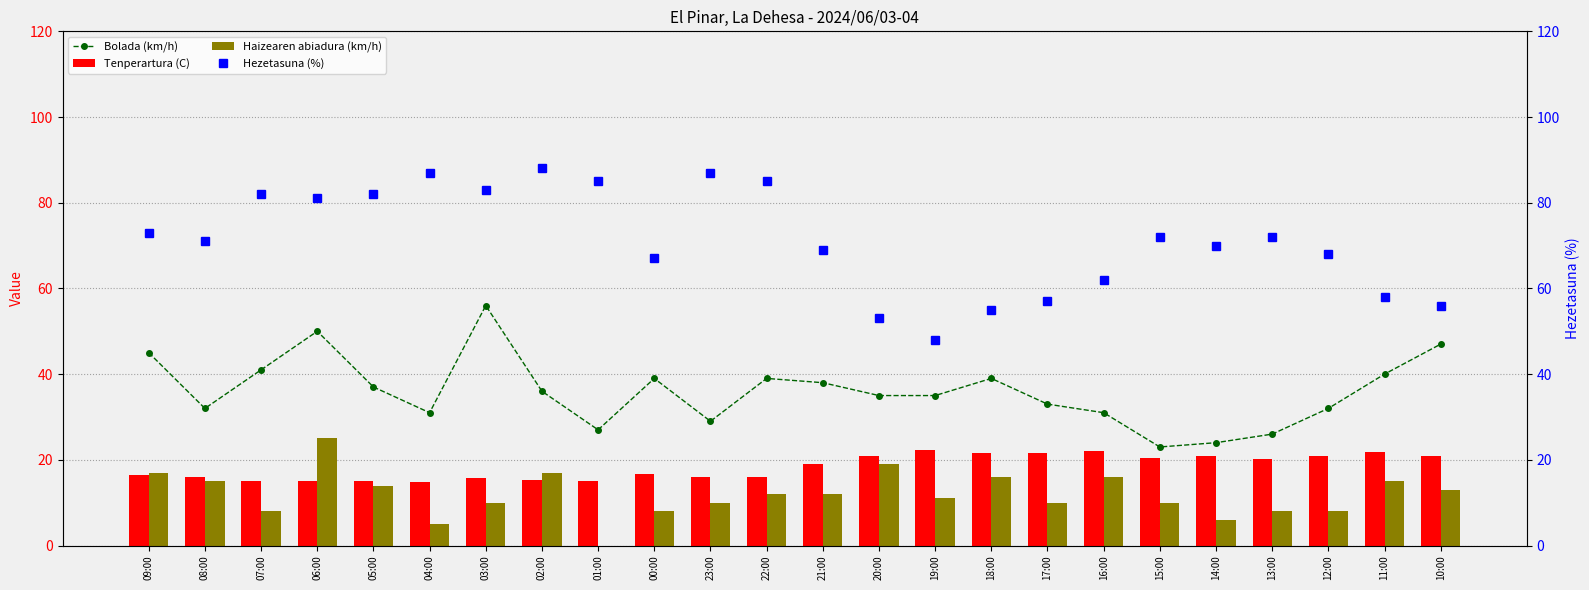

Which series changed the most between 19:00 and 18:00?

Hezetasuna (%)